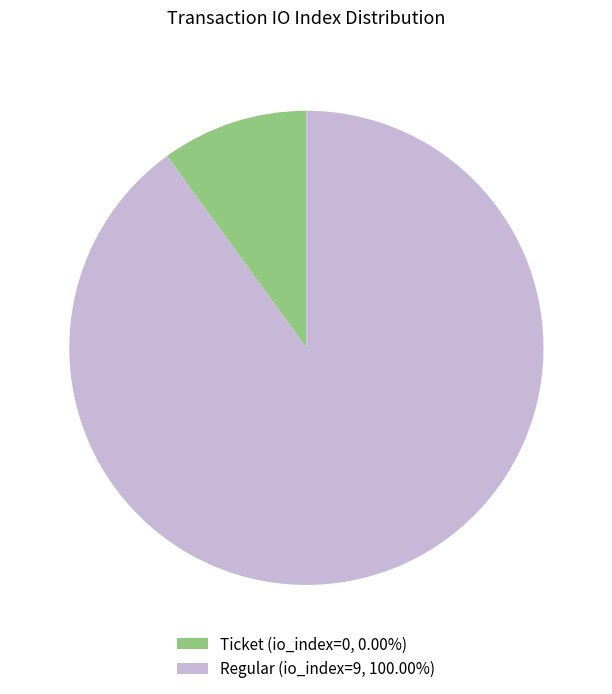

Is there any slice that represents more than half of the pie?

Yes